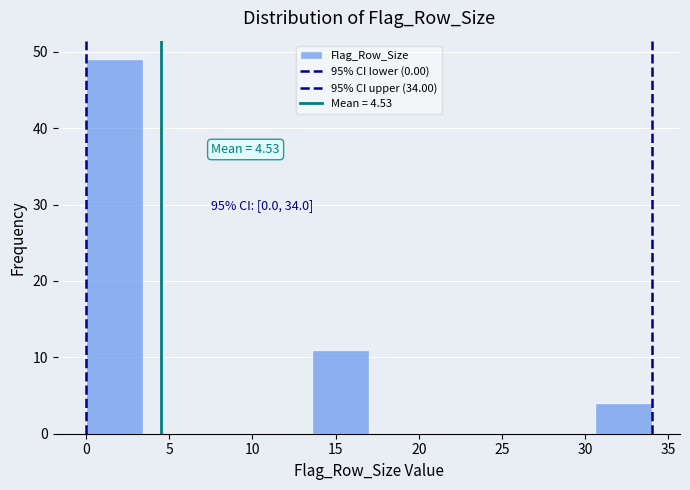

Over which range of the x-axis is the bar tallest?

0.0 to 3.4